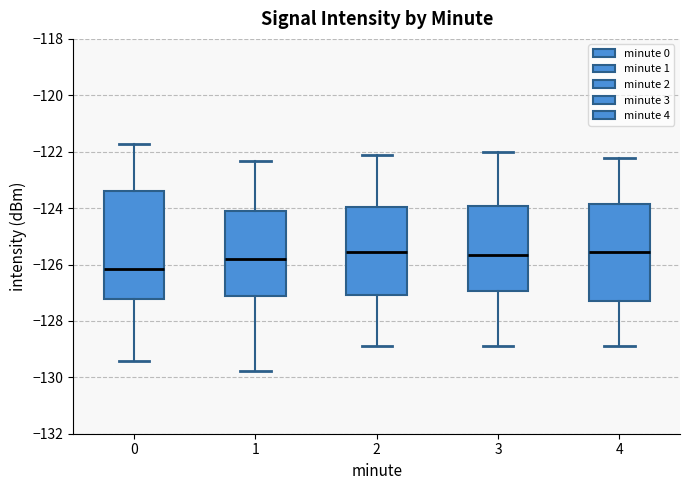

Which box is the tallest, from its lower edge to its upper edge?

0